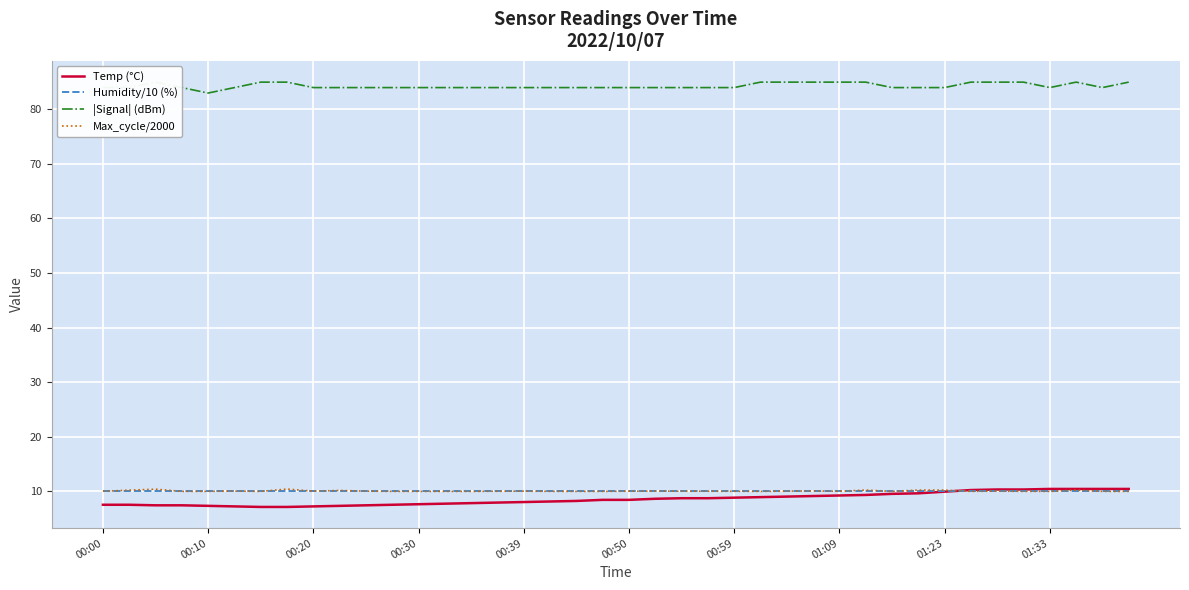

The value of Temp (°C) at 00:00 is 13.0. True or false?

False